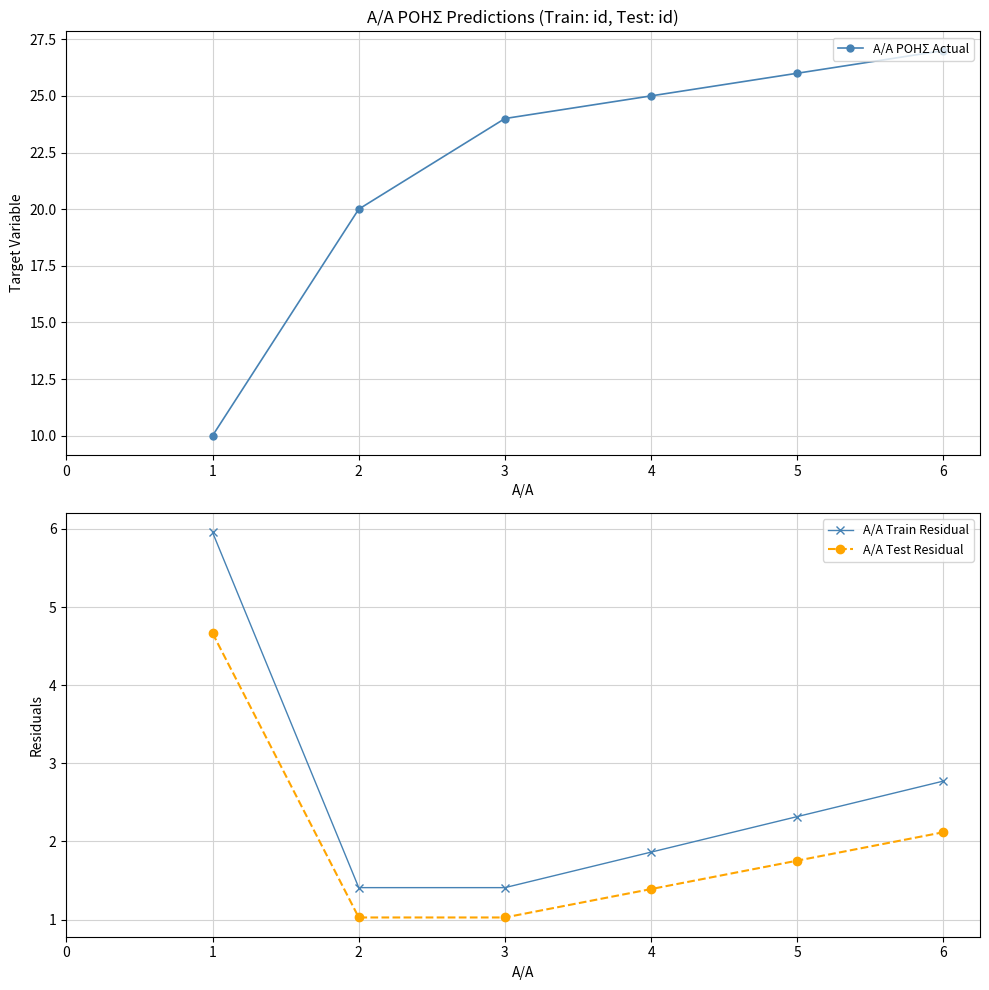

Is this an area chart (filled region under the line)?

No